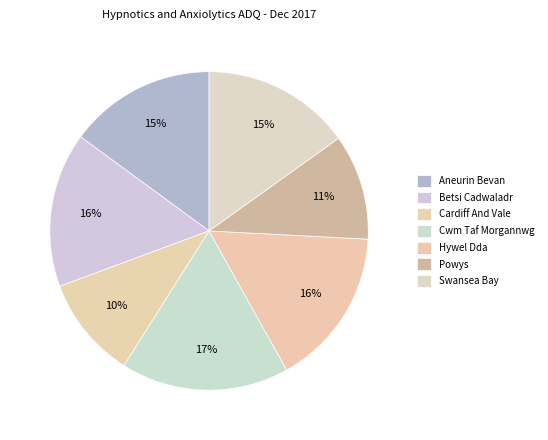

Combined, what portion of the pie is Cardiff And Vale and Aneurin Bevan?

25.3%